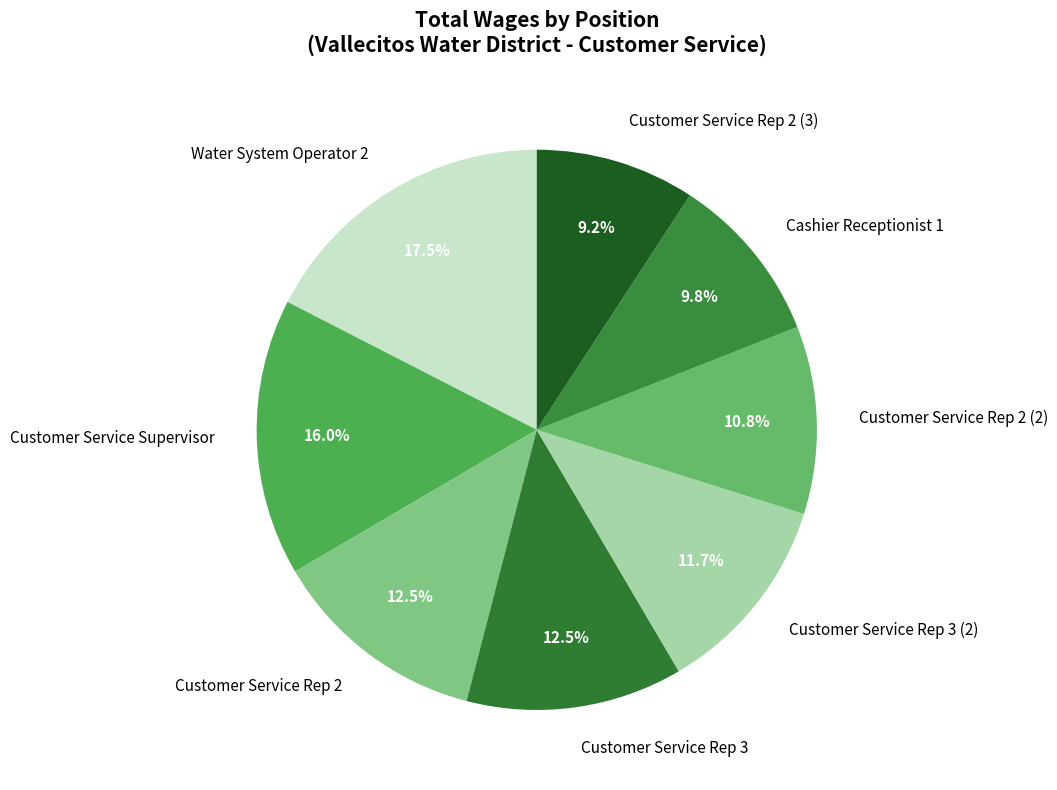

How many segments does this pie chart have?

8